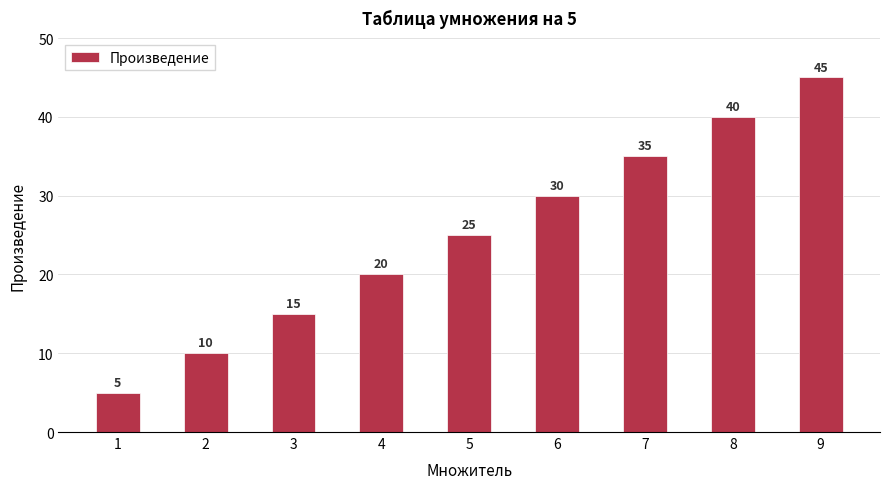

Rank the categories by value from highest to lowest.

9, 8, 7, 6, 5, 4, 3, 2, 1